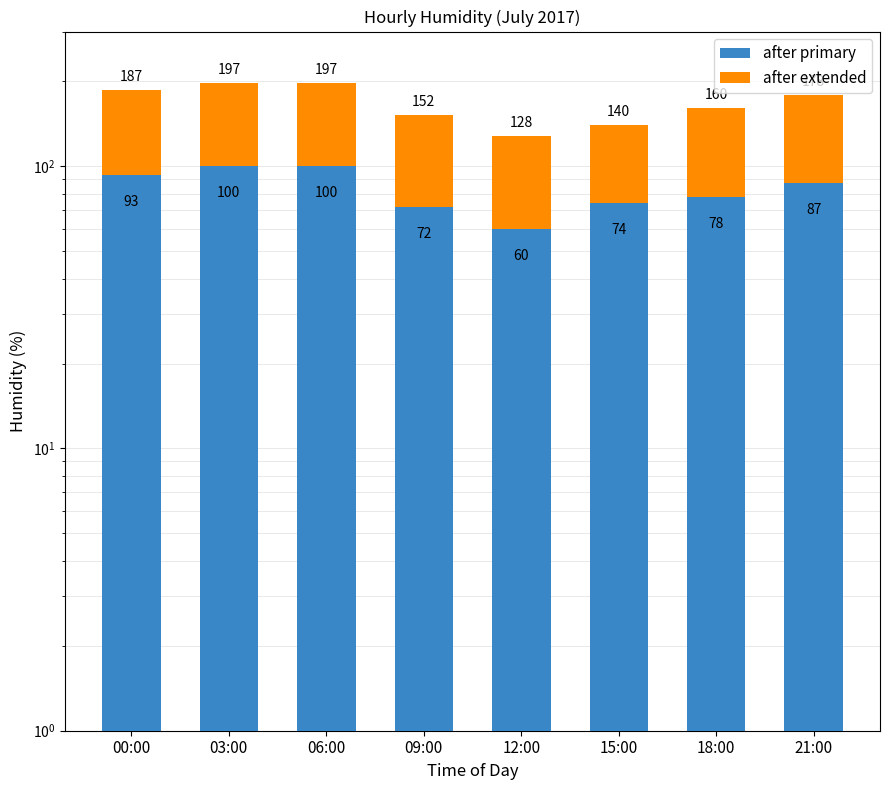

What is the label of the 3rd bar from the right?

15:00